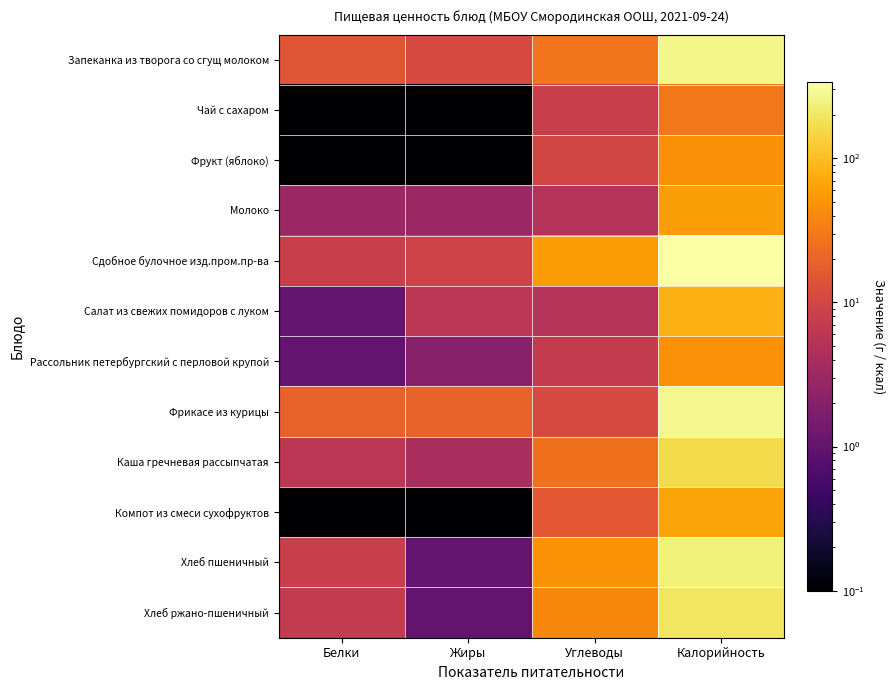

What is the difference between the highest and lowest values at Углеводы?

51.0